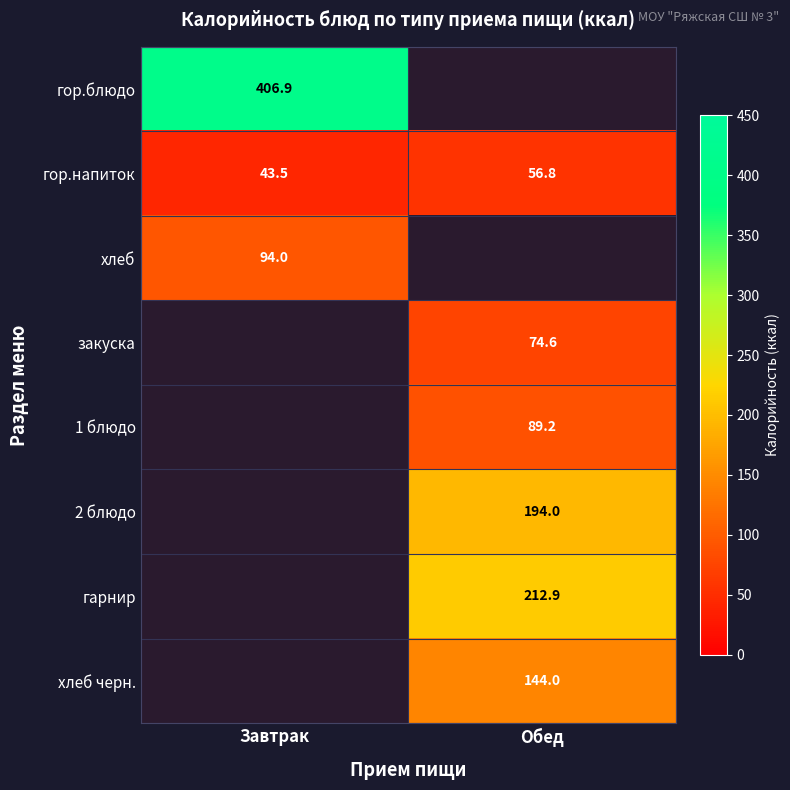

At which label is гор.напиток closest to 50?

Завтрак